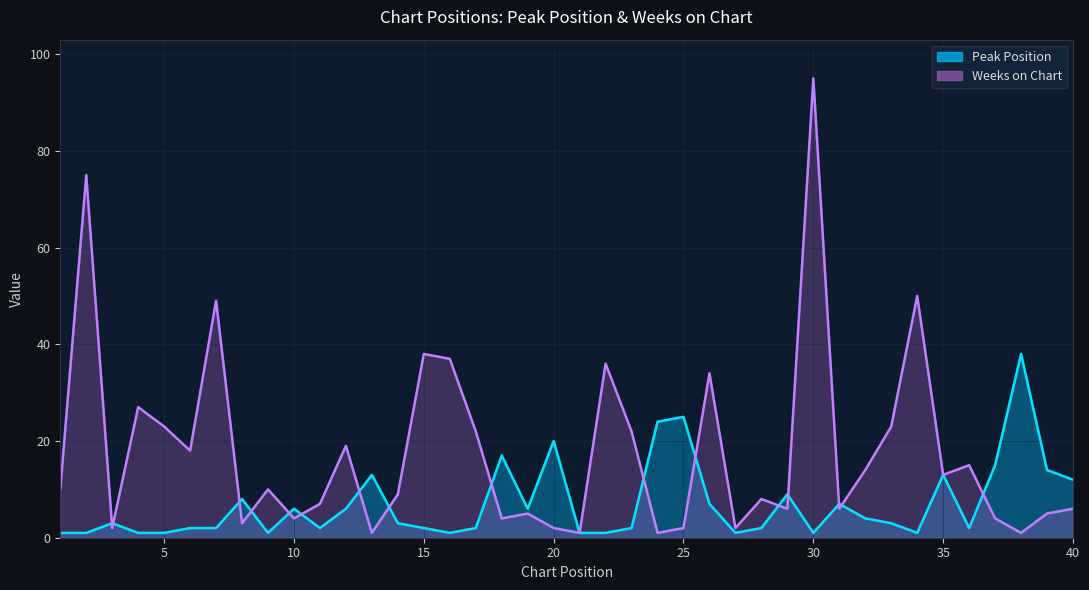

The value of Weeks on Chart at 32 is 21. True or false?

False